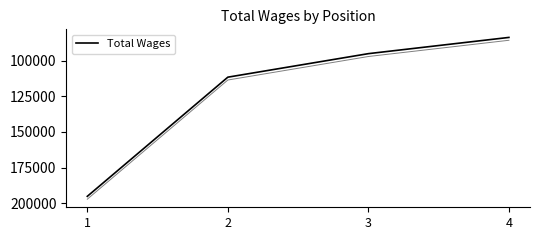

True or false: the data has more than 2 interior local peaks.

False